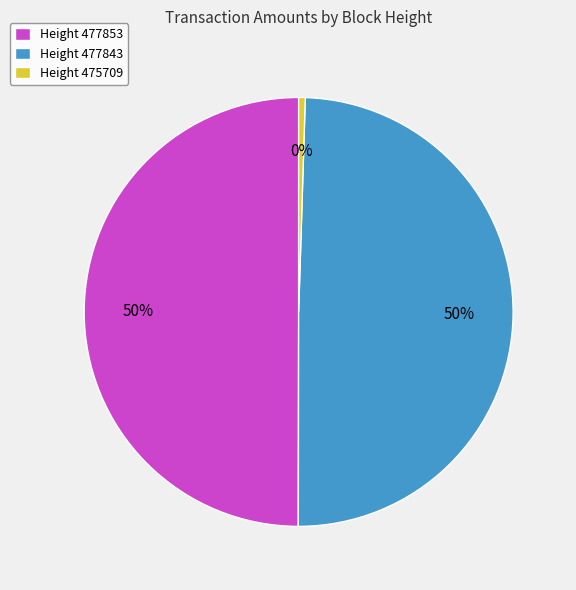

What is the smallest slice in the pie chart?

Height 475709